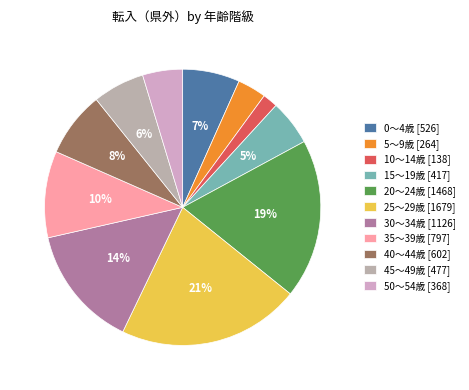

Is there a majority slice in this chart?

No